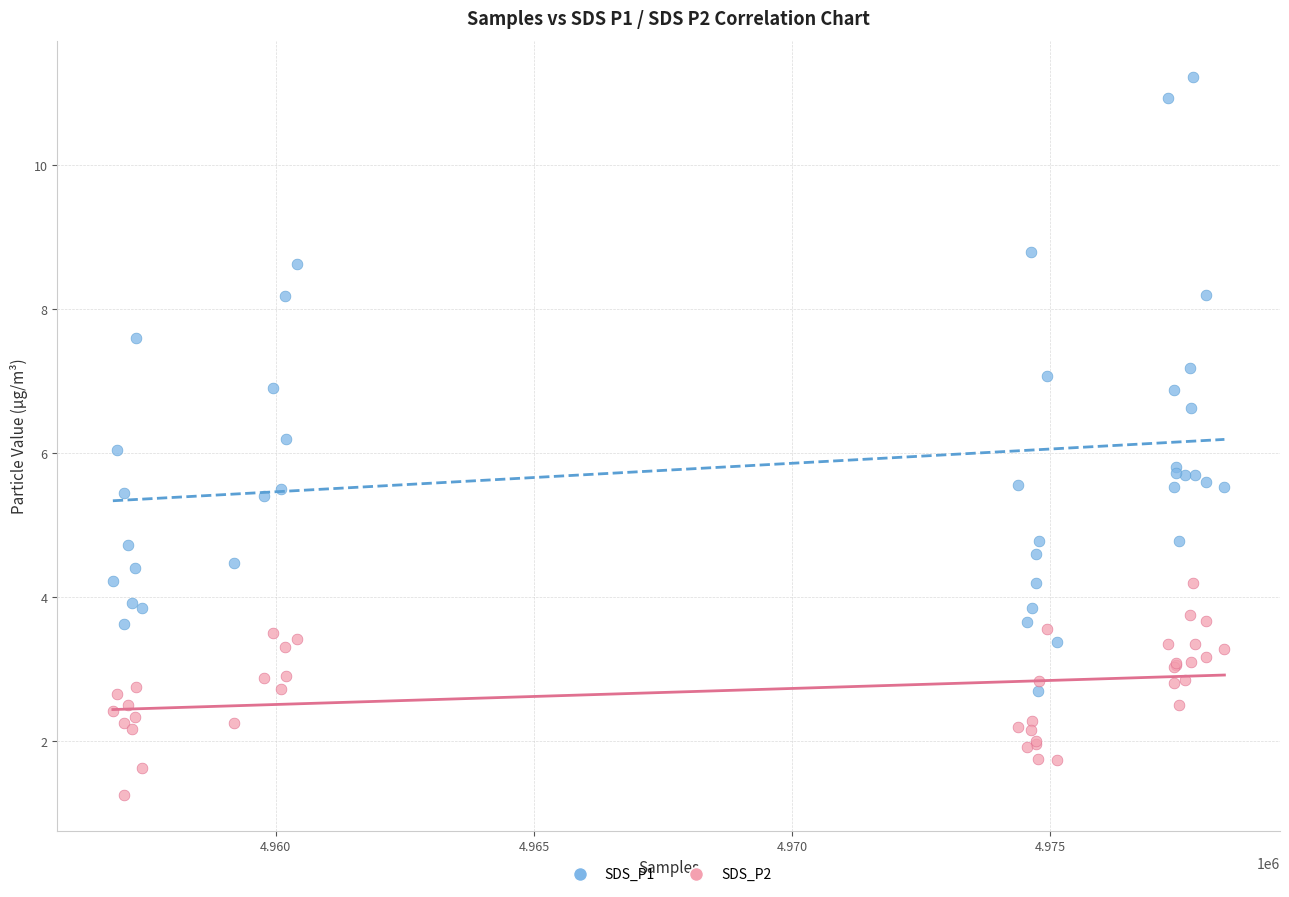

What is the X range (max minus min) for the scatter plot?

21523.0